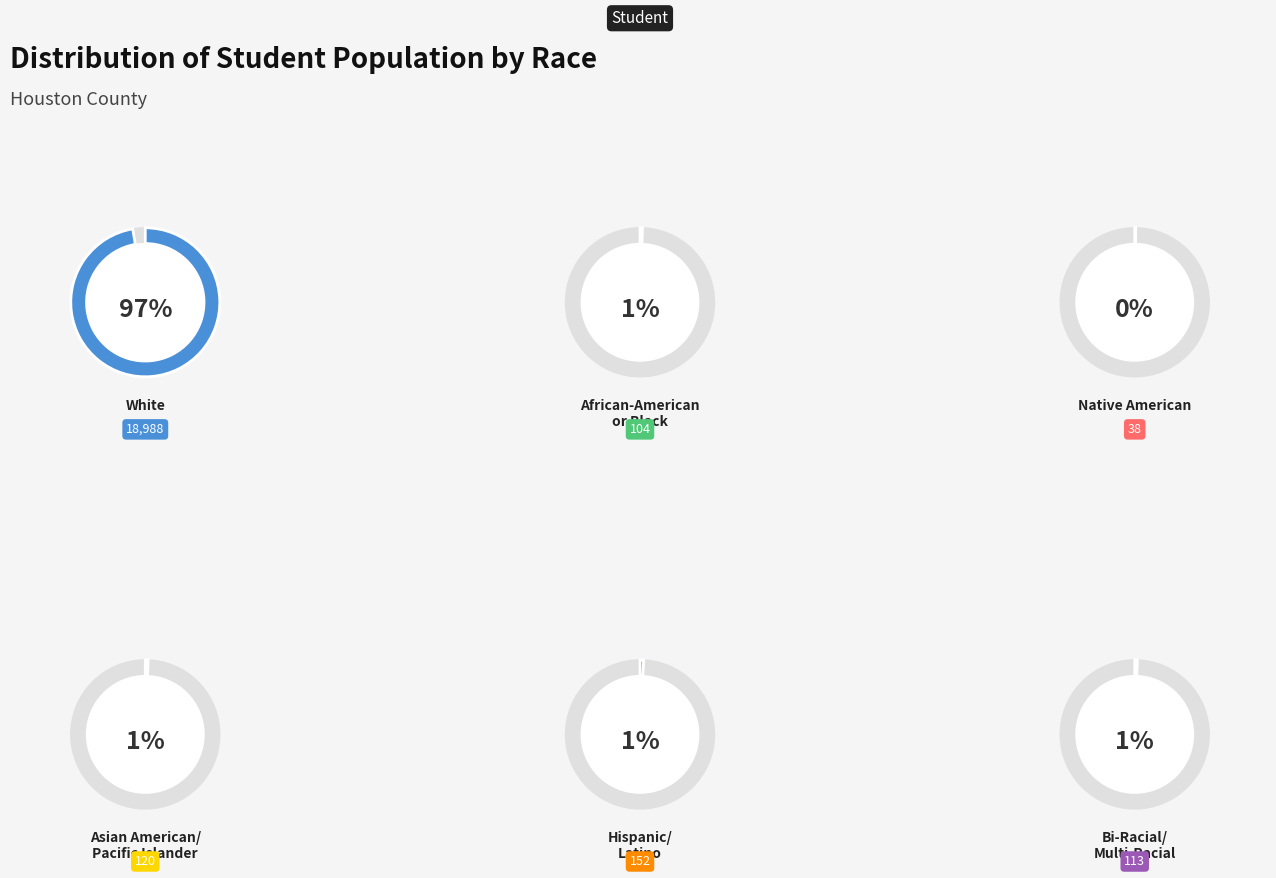

The Native American slice represents 0% of the pie. True or false?

True